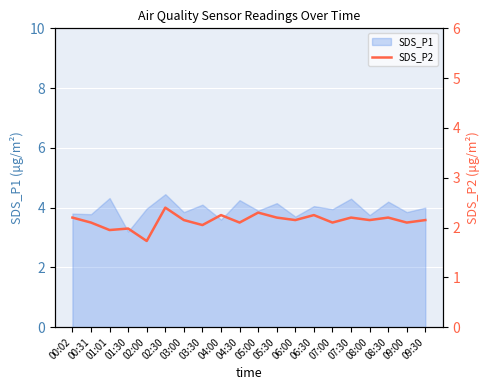

At which category does the chart reach its minimum across all series?

02:00